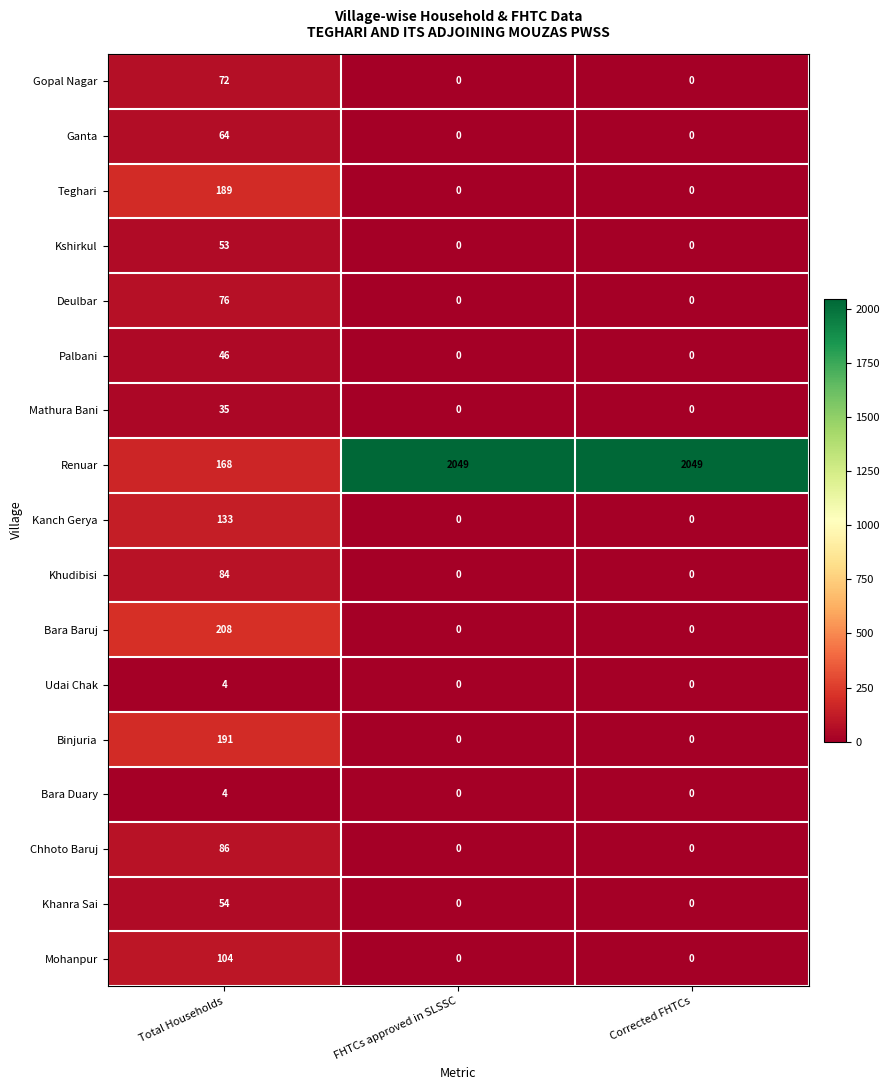

Where is Renuar nearest to the value 1108?

Total Households